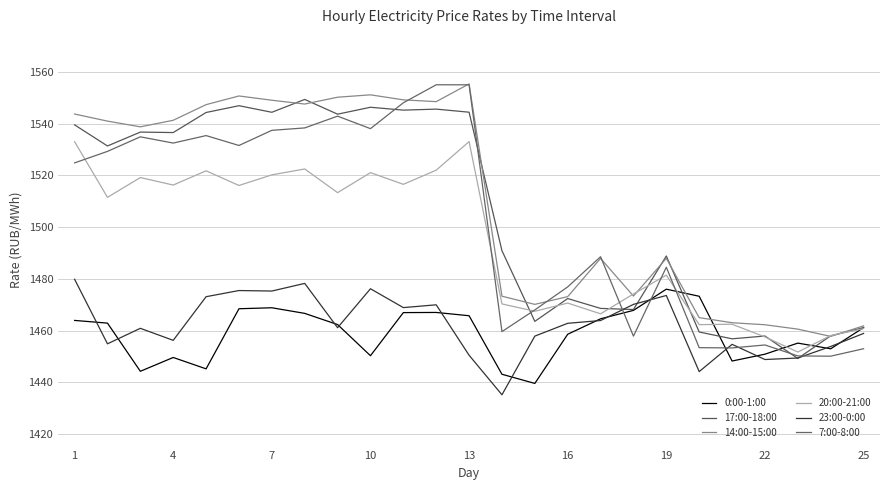

Which series has the largest total across all categories?

14:00-15:00